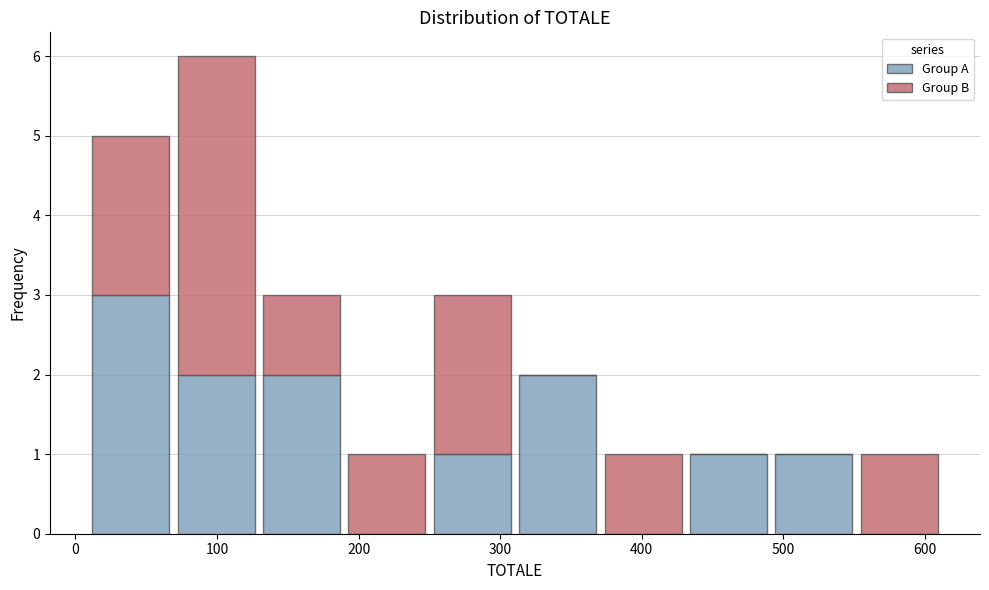

Which range on the x-axis has the tallest stacked bar (by total height)?

70 to 130